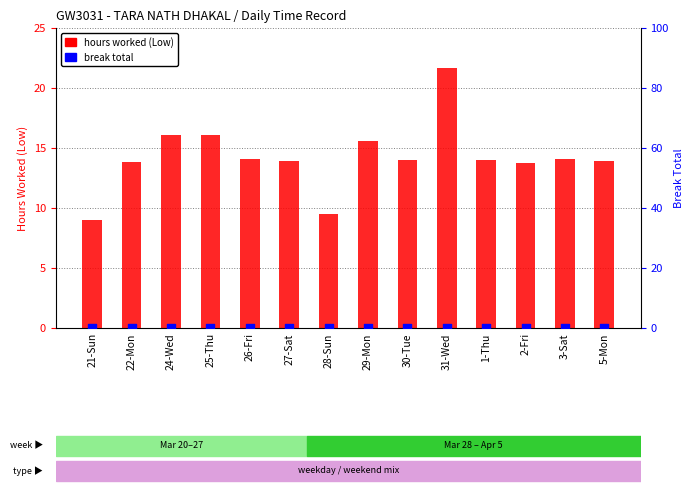

What is the total value across all series at 31-Wed?

21.7